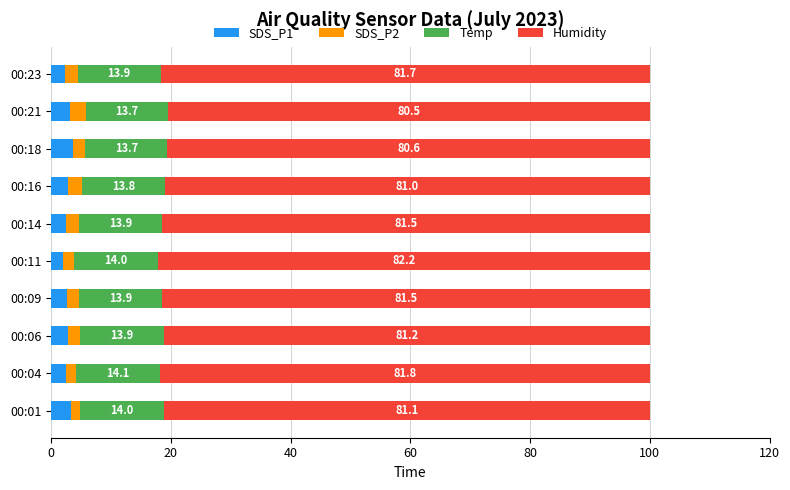

What is the total value across all series at 00:18?

100.0